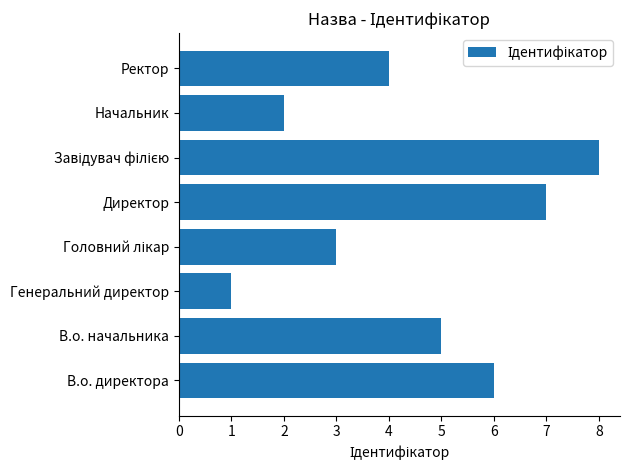

What is the difference between the values at Начальник and В.о. директора?

4